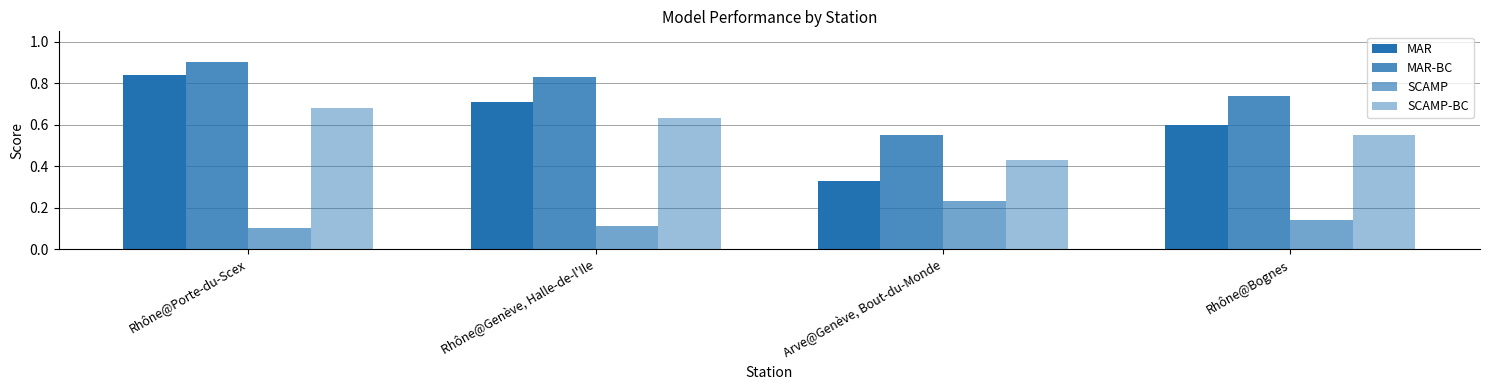

How many groups of bars are there?

4